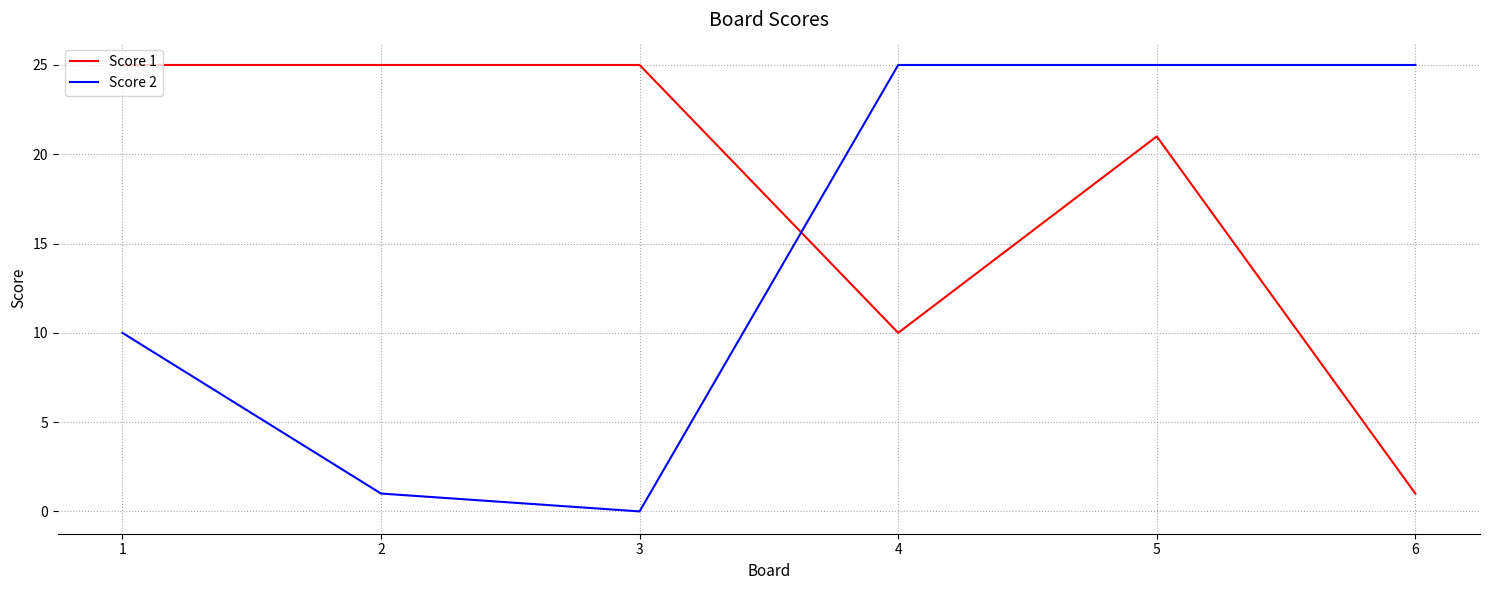

Between 4 and 5, which series saw the biggest shift?

Score 1